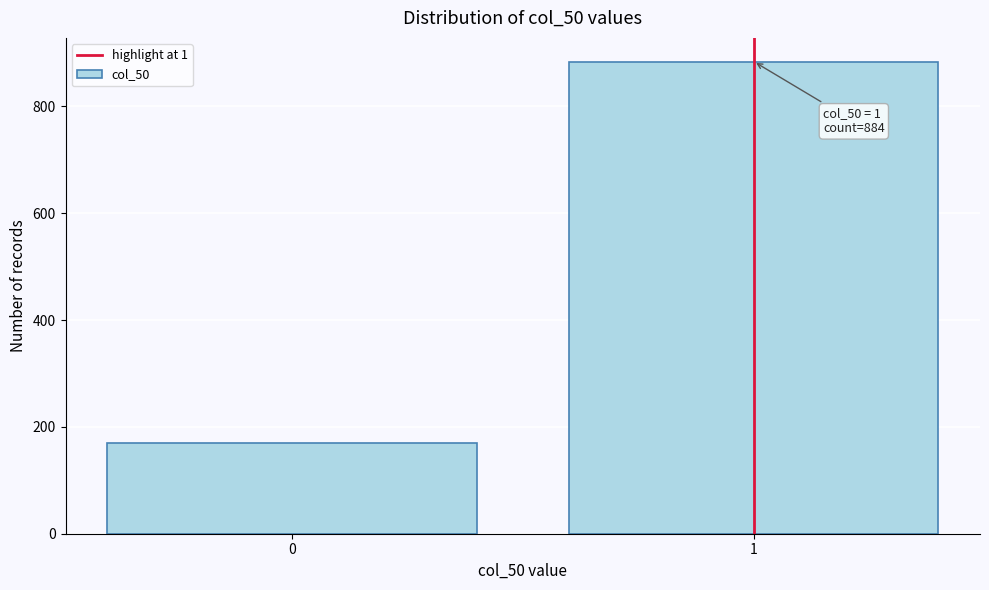

Reading left to right, transcribe all the data shown in this chart.

170	884